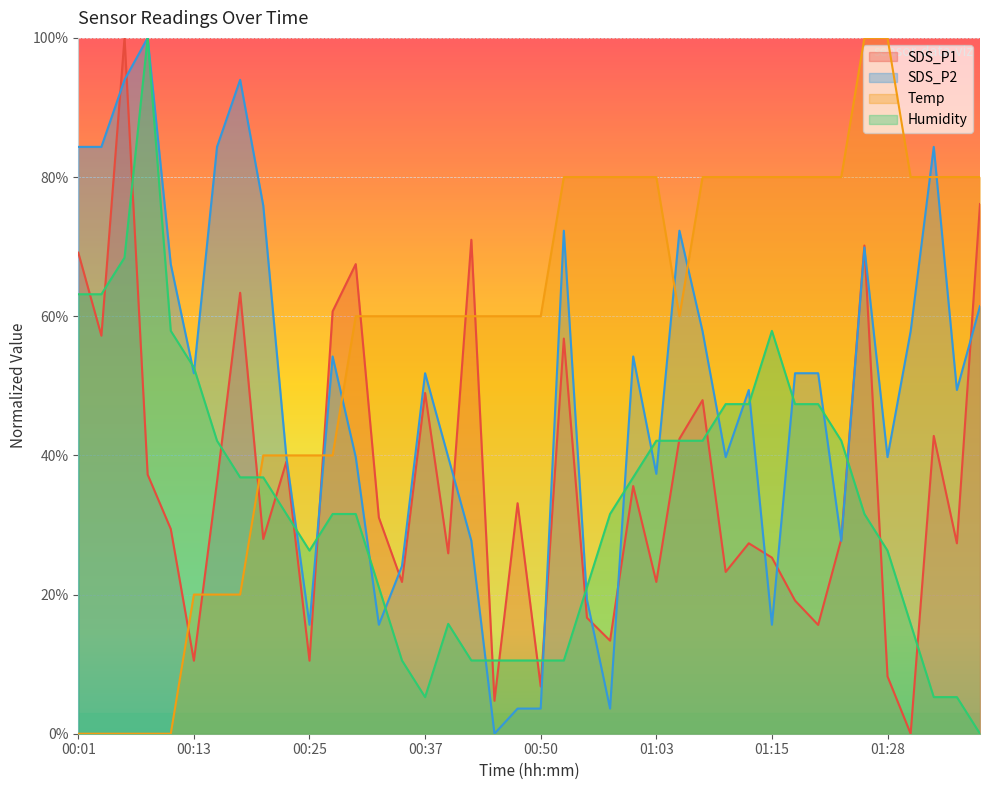

Which series has the largest total across all categories?

Temp